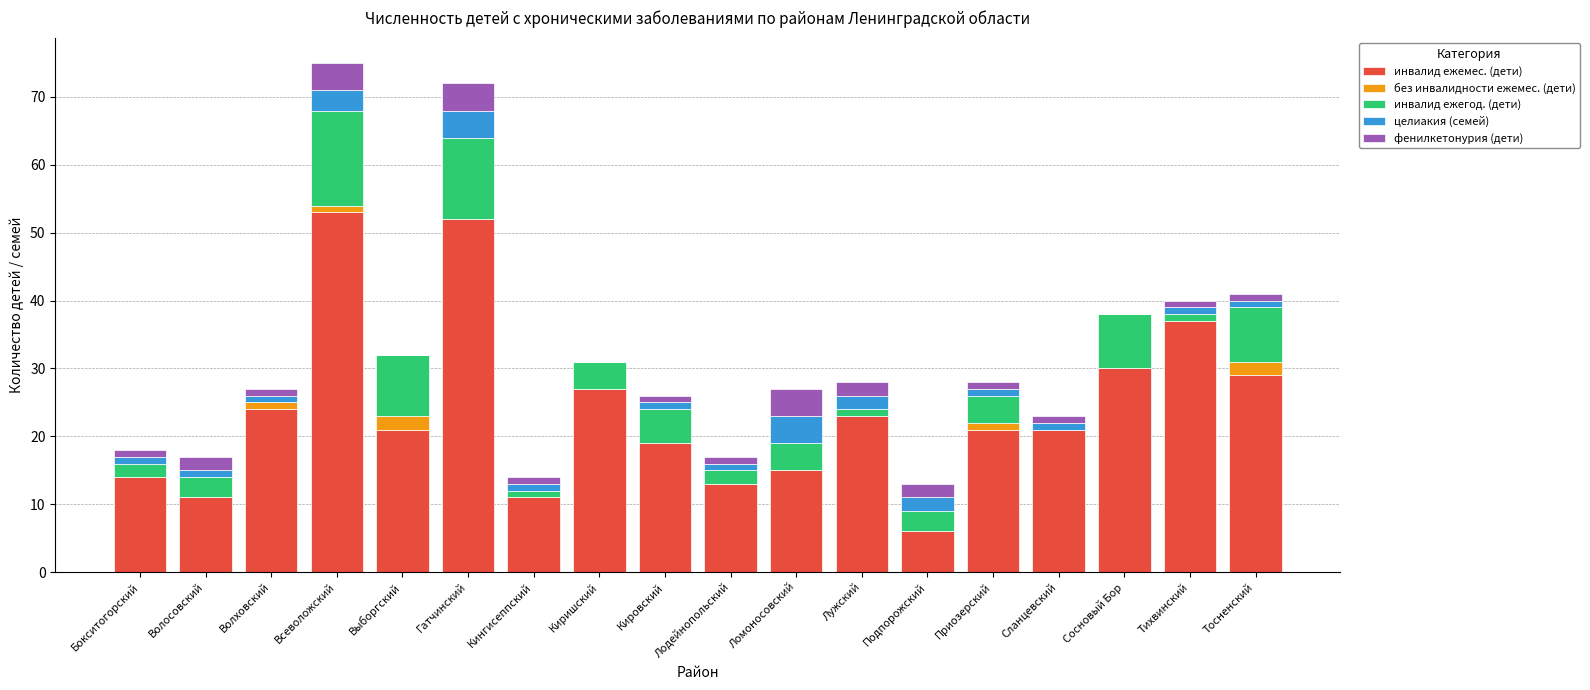

How many categories are shown in the chart?

18